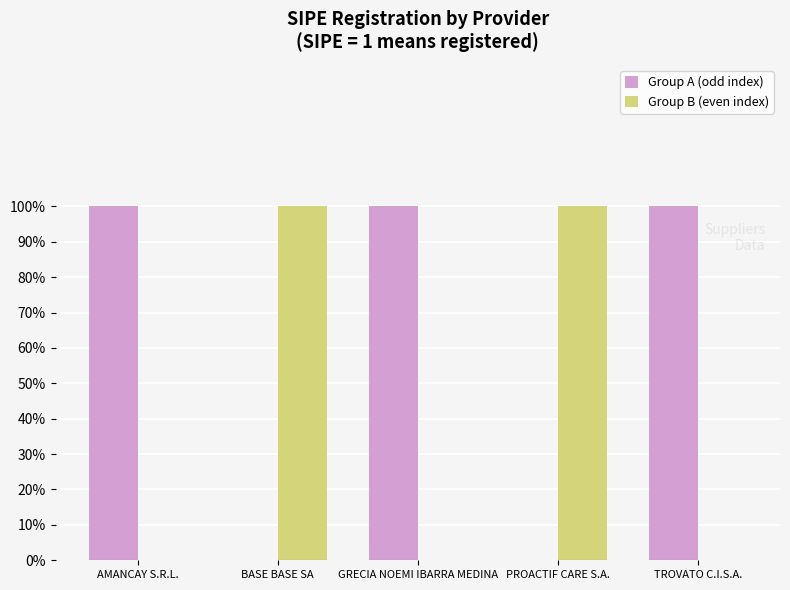

Between PROACTIF CARE S.A. and GRECIA NOEMI IBARRA MEDINA, which is larger?

GRECIA NOEMI IBARRA MEDINA